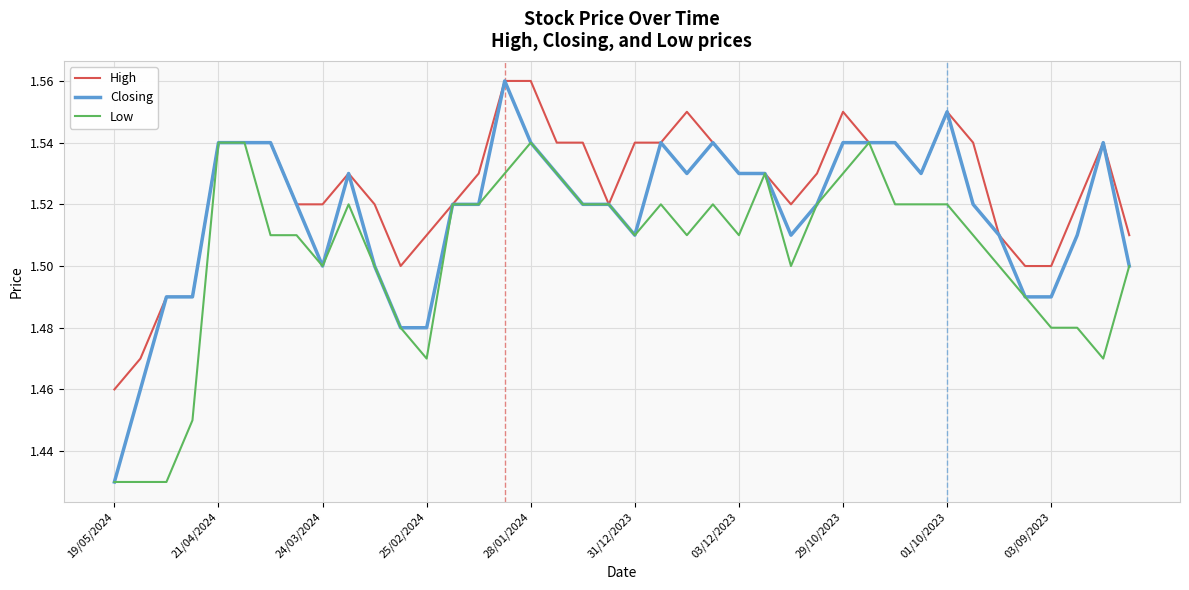

Rank the series by their average value, from lowest to highest.

Low, Closing, High